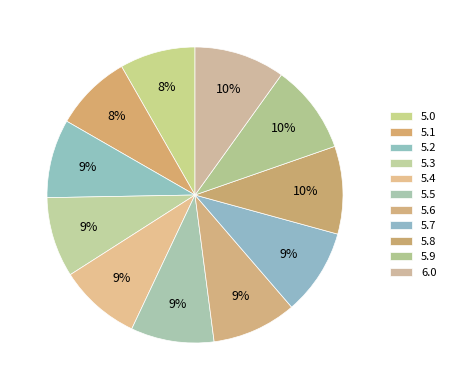

Which has a higher value, 5.1 or 5.2?

5.2